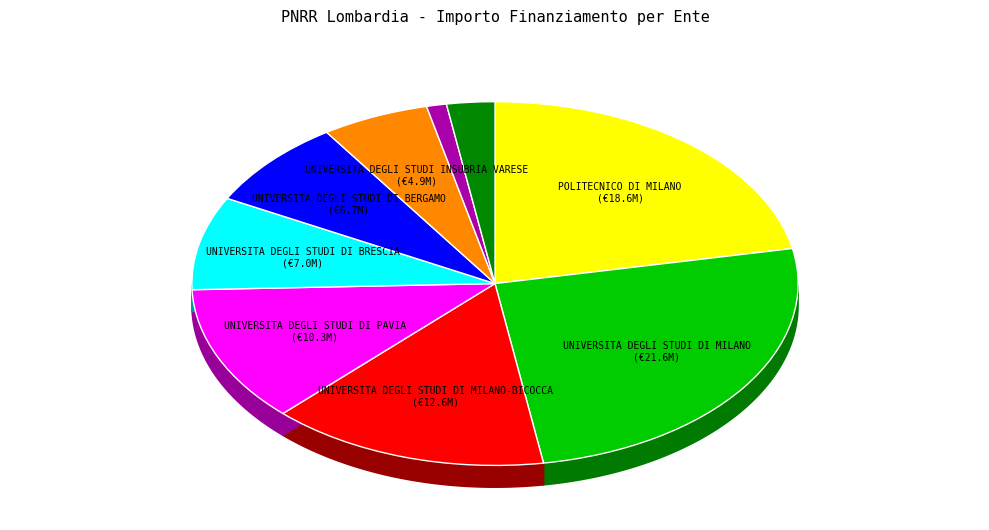

To the nearest percent, what is the difference between the largest and smallest slice percentages?

24%